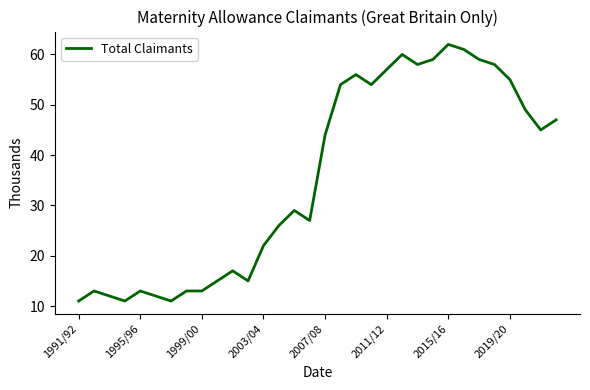

What is the sum of all values?

1138